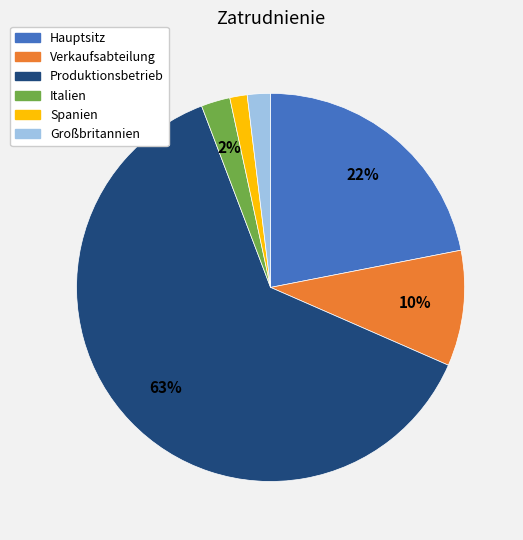

What is the majority slice?

Produktionsbetrieb